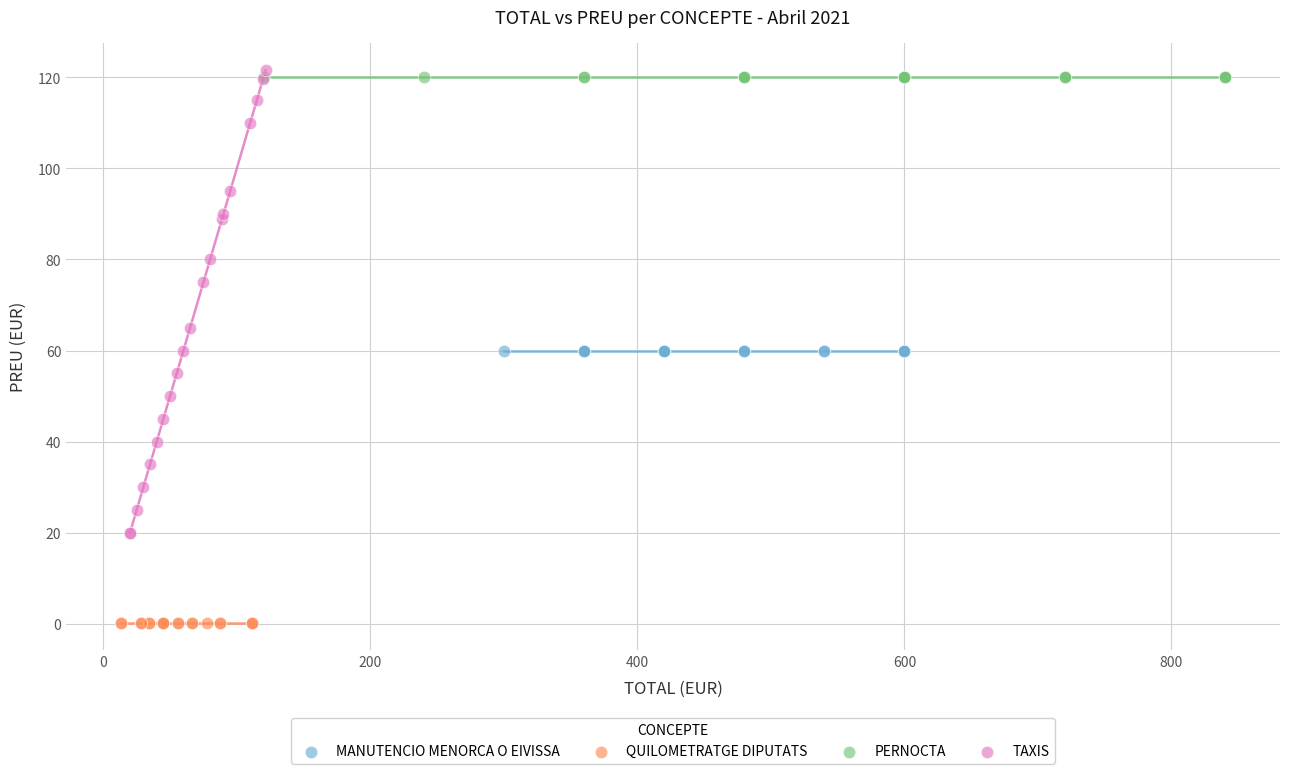

Which series contains the highest Y value?

TAXIS